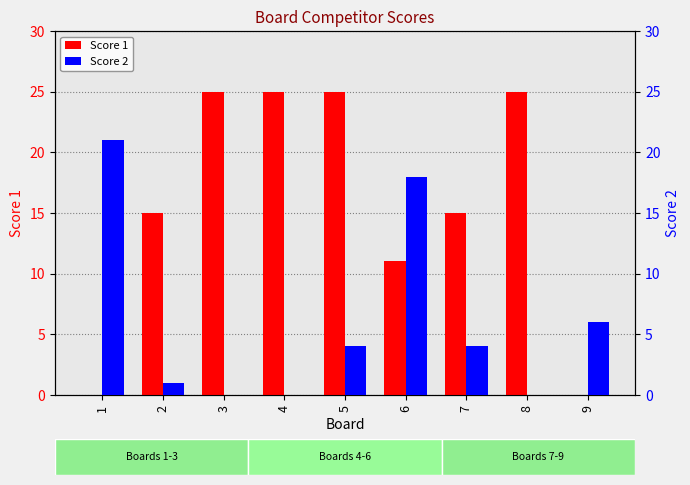

Reading left to right, what are all the values shown in this chart?

Score 1: 1=0	2=15	3=25	4=25	5=25	6=11	7=15	8=25	9=0
Score 2: 1=21	2=1	3=0	4=0	5=4	6=18	7=4	8=0	9=6